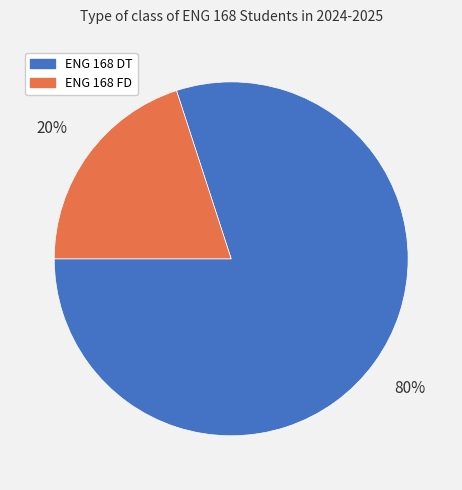

How many segments does this pie chart have?

2